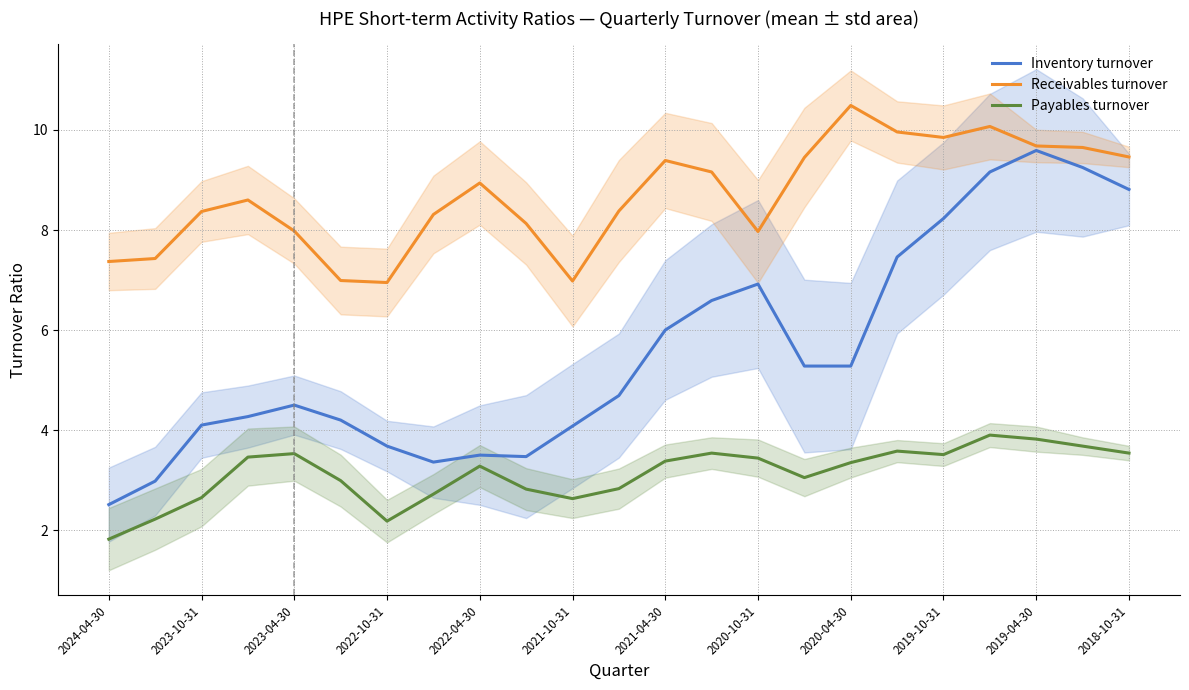

Does the chart display data point markers on the line(s)?

No